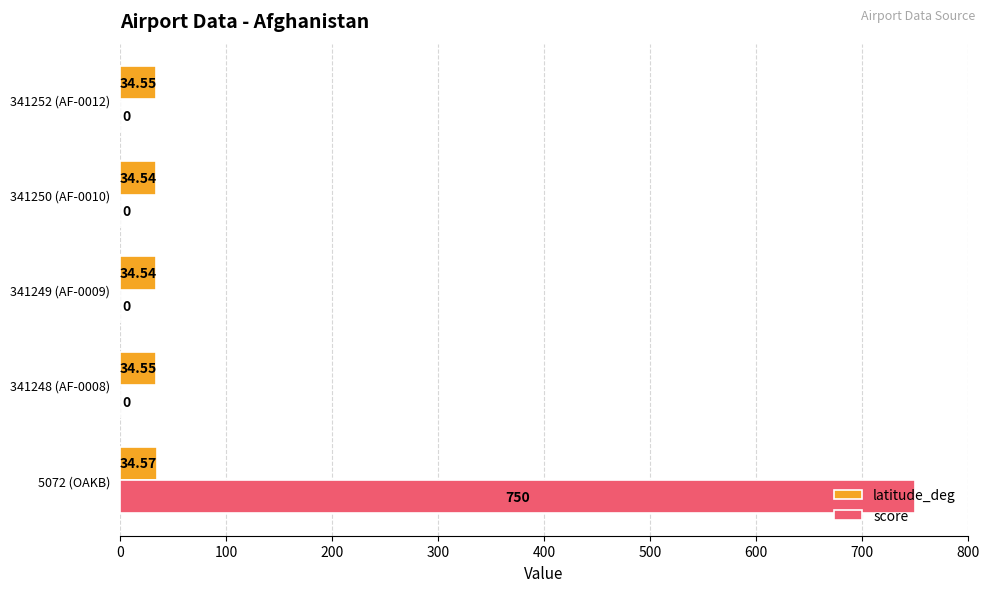

Between 5072 (OAKB) and 341248 (AF-0008), which series saw the biggest shift?

score